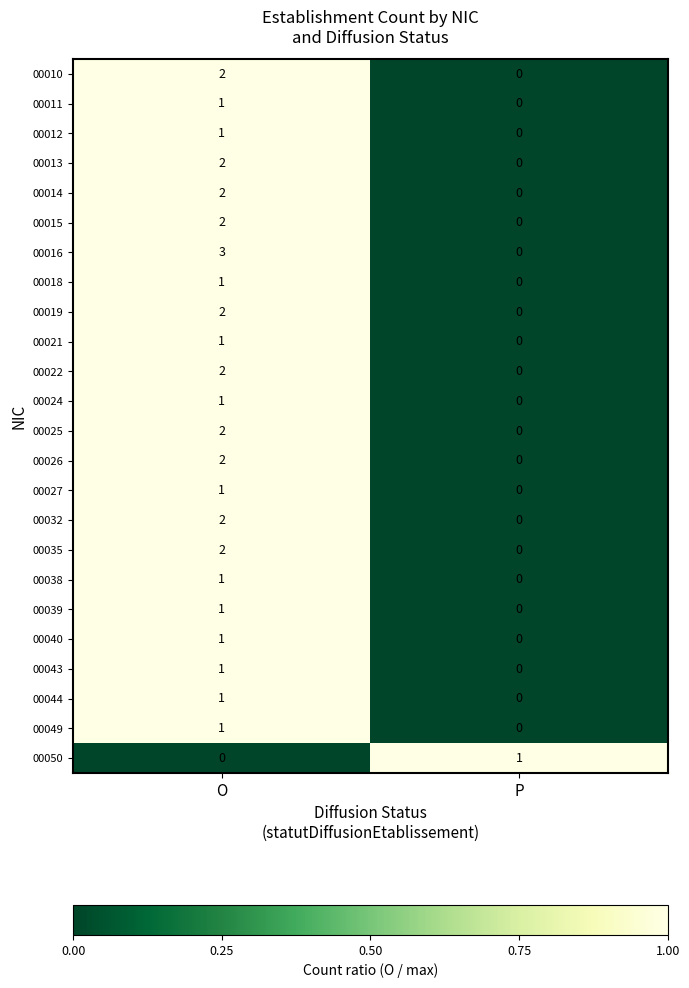

What is the maximum value shown in the chart?

3